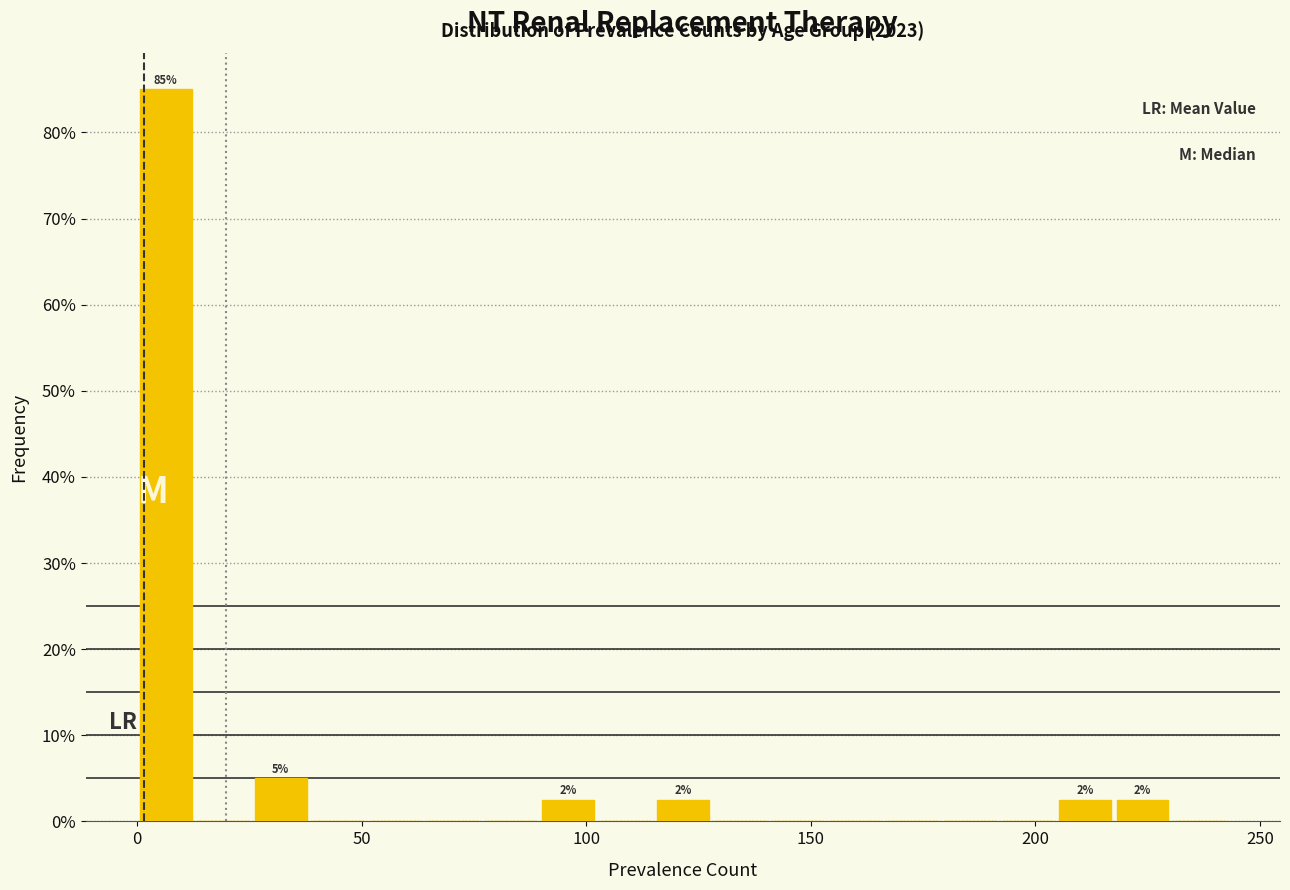

Read against the x-axis, roughly where is the centre of the tallest bar?

5